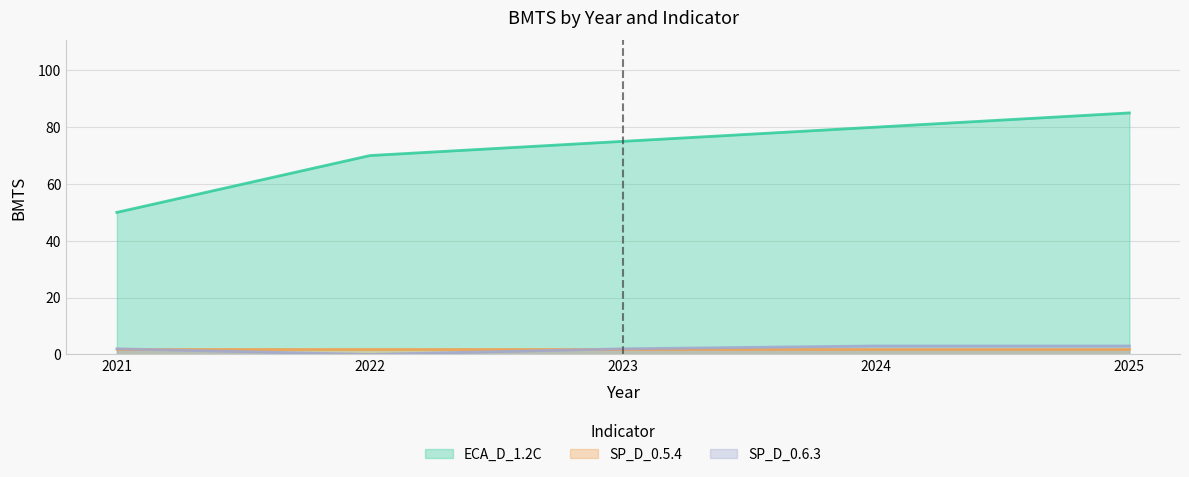

At which label does SP_D_0.6.3 first exceed 2?

2024